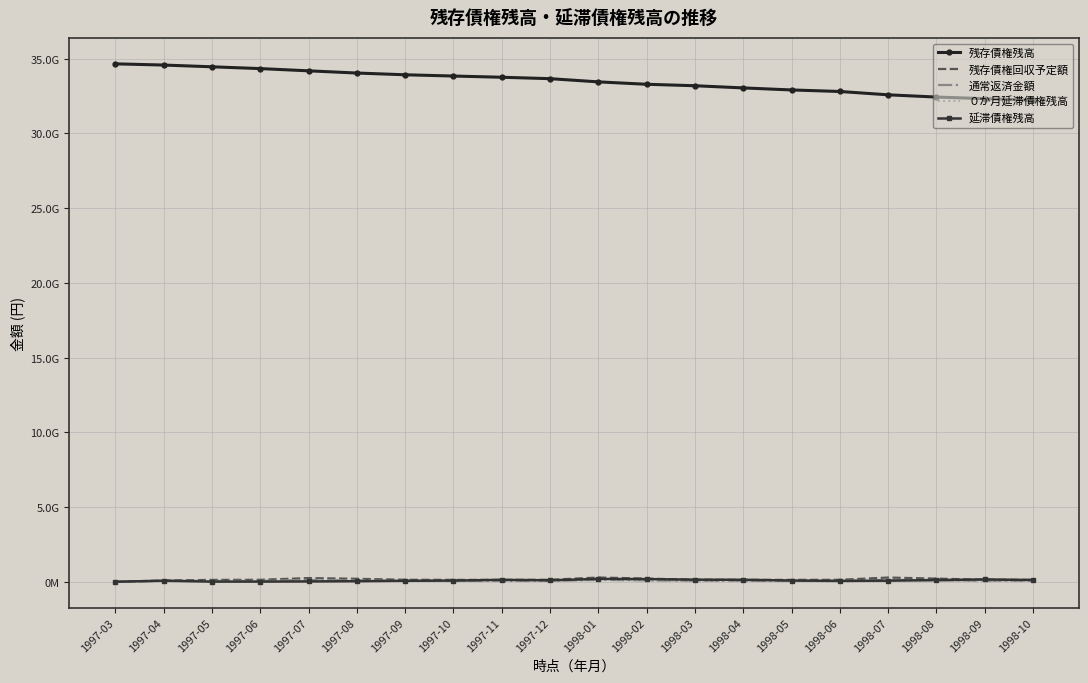

What is the lowest value of the 残存債権回収予定額 series?

183003